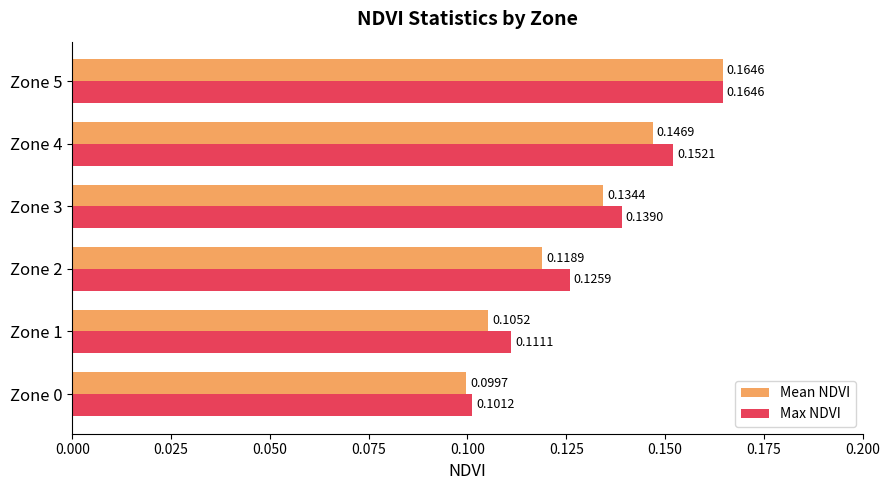

Which series changed the most between Zone 0 and Zone 1?

Max NDVI